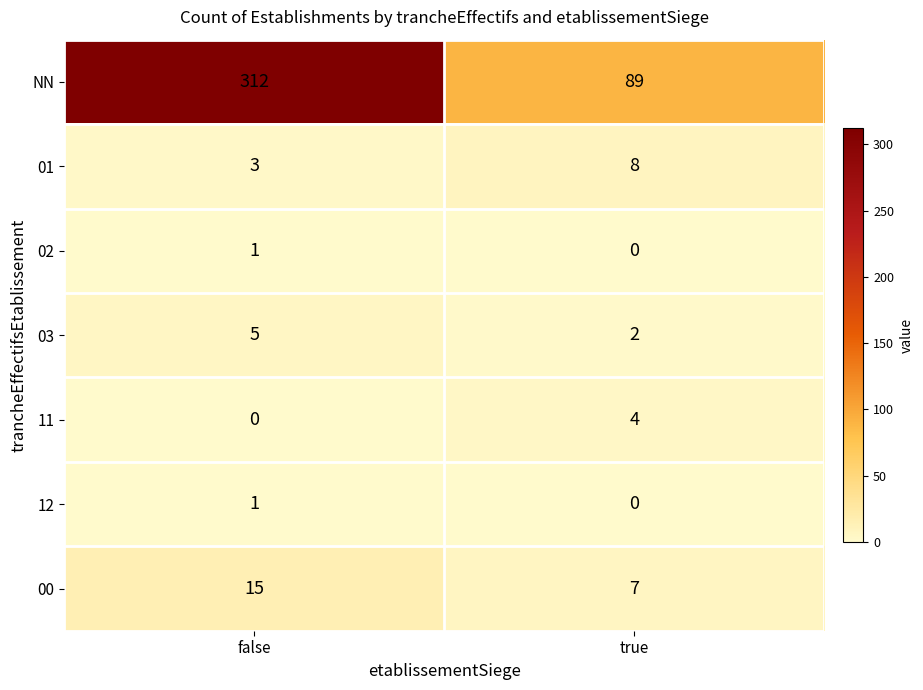

What is the sum of all 01 values?

11